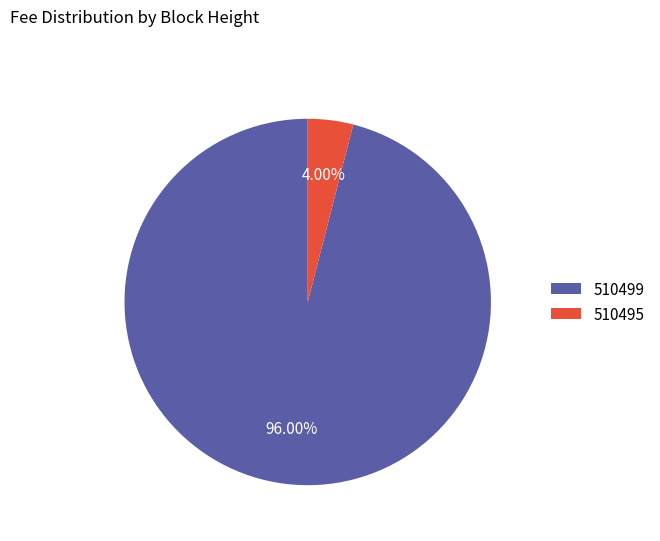

Rank the categories by value from highest to lowest.

510499, 510495